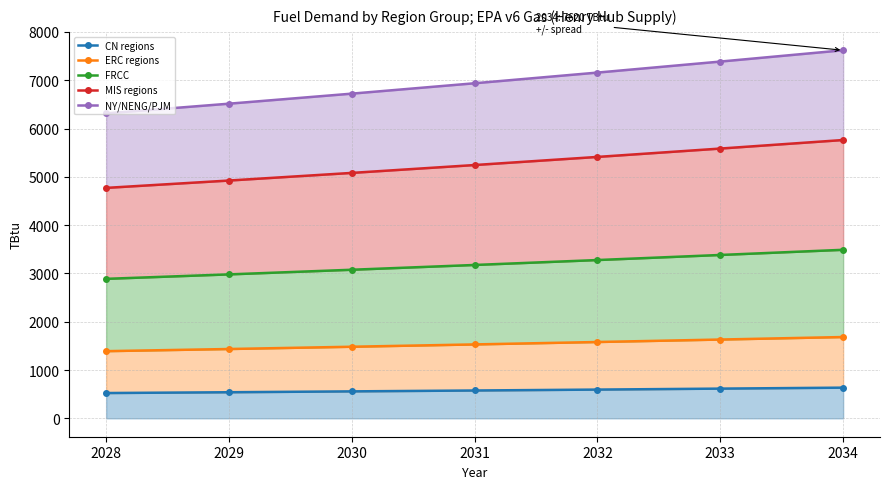

What are all the series names shown in the legend?

CN regions, ERC regions, FRCC, MIS regions, NY/NENG/PJM